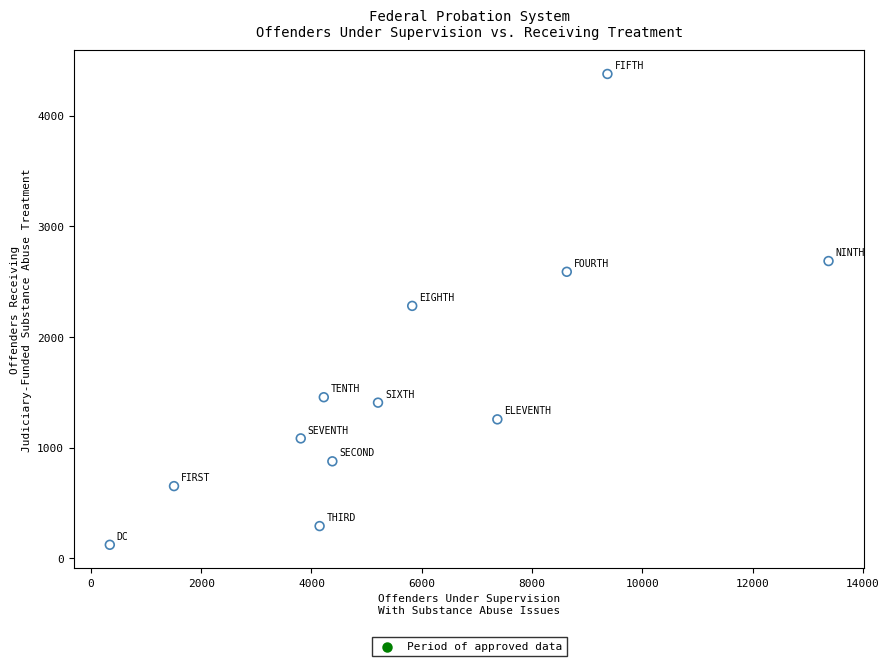

What is the average X value?

5682